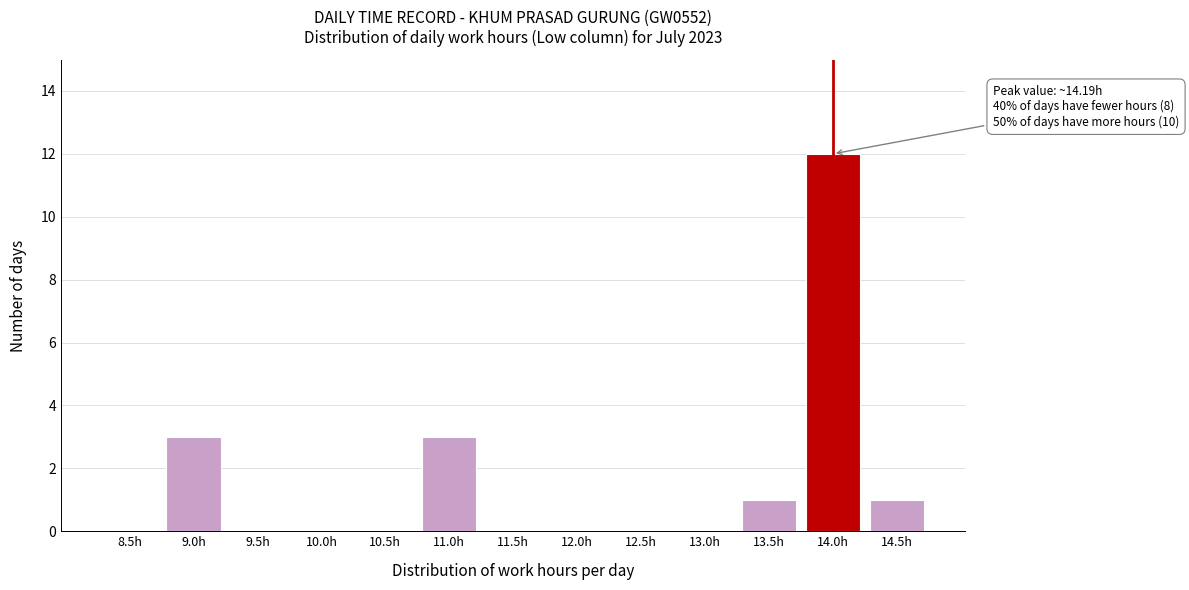

Reading left to right, transcribe all the data shown in this chart.

8.5h=0	9.0h=3	9.5h=0	10.0h=0	10.5h=0	11.0h=3	11.5h=0	12.0h=0	12.5h=0	13.0h=0	13.5h=1	14.0h=12	14.5h=1